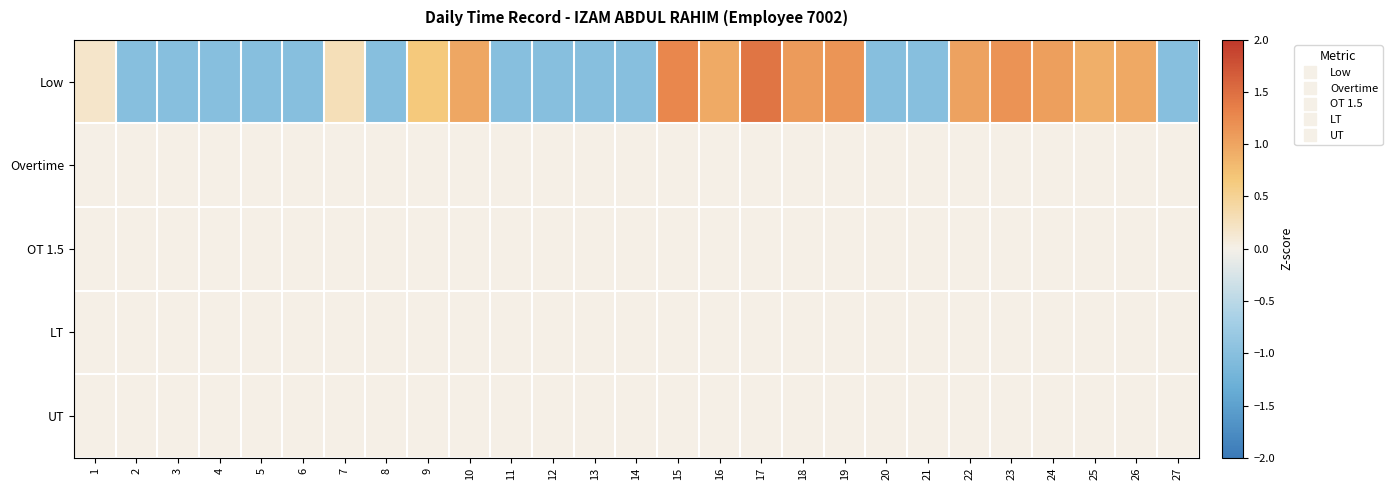

At 25, list the series in order from largest to smallest.

Low, Overtime, OT 1.5, LT, UT